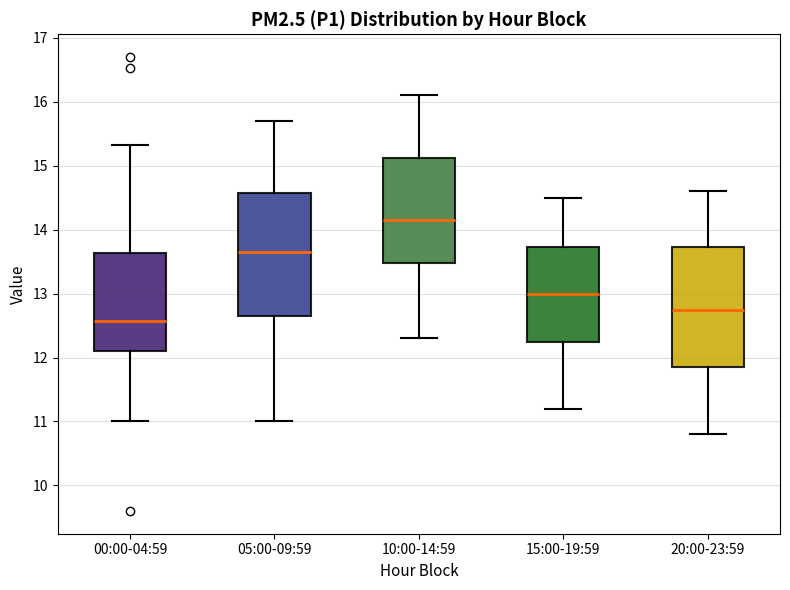

Which box has the highest median line?

10:00-14:59